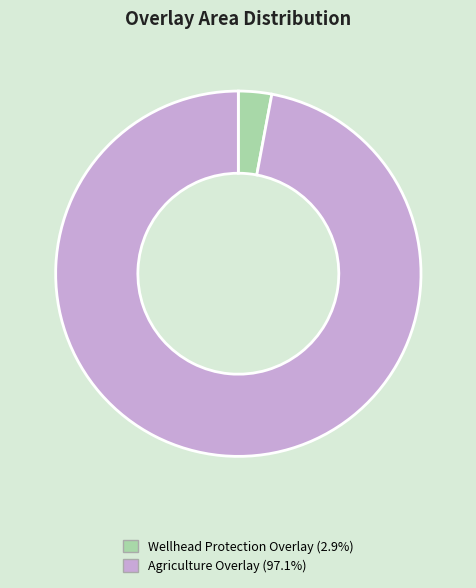

Is it true that Agriculture Overlay is 90% of the pie?

False